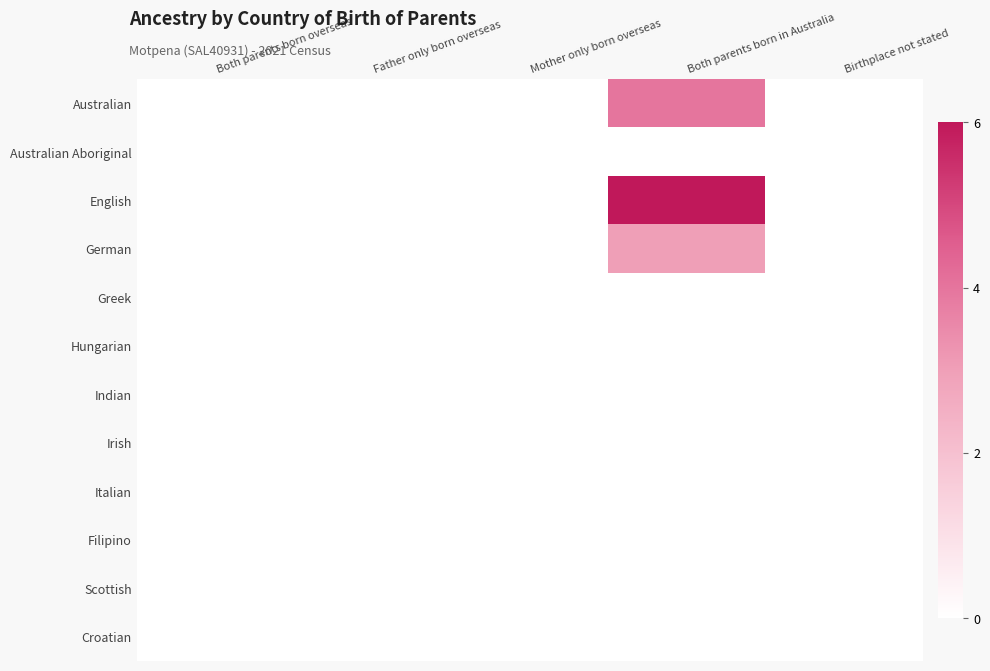

Reading right to left, list all the values displayed in this chart.

Australian: Birthplace not stated=0	Both parents born in Australia=4	Mother only born overseas=0	Father only born overseas=0	Both parents born overseas=0
Australian Aboriginal: Birthplace not stated=0	Both parents born in Australia=0	Mother only born overseas=0	Father only born overseas=0	Both parents born overseas=0
English: Birthplace not stated=0	Both parents born in Australia=6	Mother only born overseas=0	Father only born overseas=0	Both parents born overseas=0
German: Birthplace not stated=0	Both parents born in Australia=3	Mother only born overseas=0	Father only born overseas=0	Both parents born overseas=0
Greek: Birthplace not stated=0	Both parents born in Australia=0	Mother only born overseas=0	Father only born overseas=0	Both parents born overseas=0
Hungarian: Birthplace not stated=0	Both parents born in Australia=0	Mother only born overseas=0	Father only born overseas=0	Both parents born overseas=0
Indian: Birthplace not stated=0	Both parents born in Australia=0	Mother only born overseas=0	Father only born overseas=0	Both parents born overseas=0
Irish: Birthplace not stated=0	Both parents born in Australia=0	Mother only born overseas=0	Father only born overseas=0	Both parents born overseas=0
Italian: Birthplace not stated=0	Both parents born in Australia=0	Mother only born overseas=0	Father only born overseas=0	Both parents born overseas=0
Filipino: Birthplace not stated=0	Both parents born in Australia=0	Mother only born overseas=0	Father only born overseas=0	Both parents born overseas=0
Scottish: Birthplace not stated=0	Both parents born in Australia=0	Mother only born overseas=0	Father only born overseas=0	Both parents born overseas=0
Croatian: Birthplace not stated=0	Both parents born in Australia=0	Mother only born overseas=0	Father only born overseas=0	Both parents born overseas=0